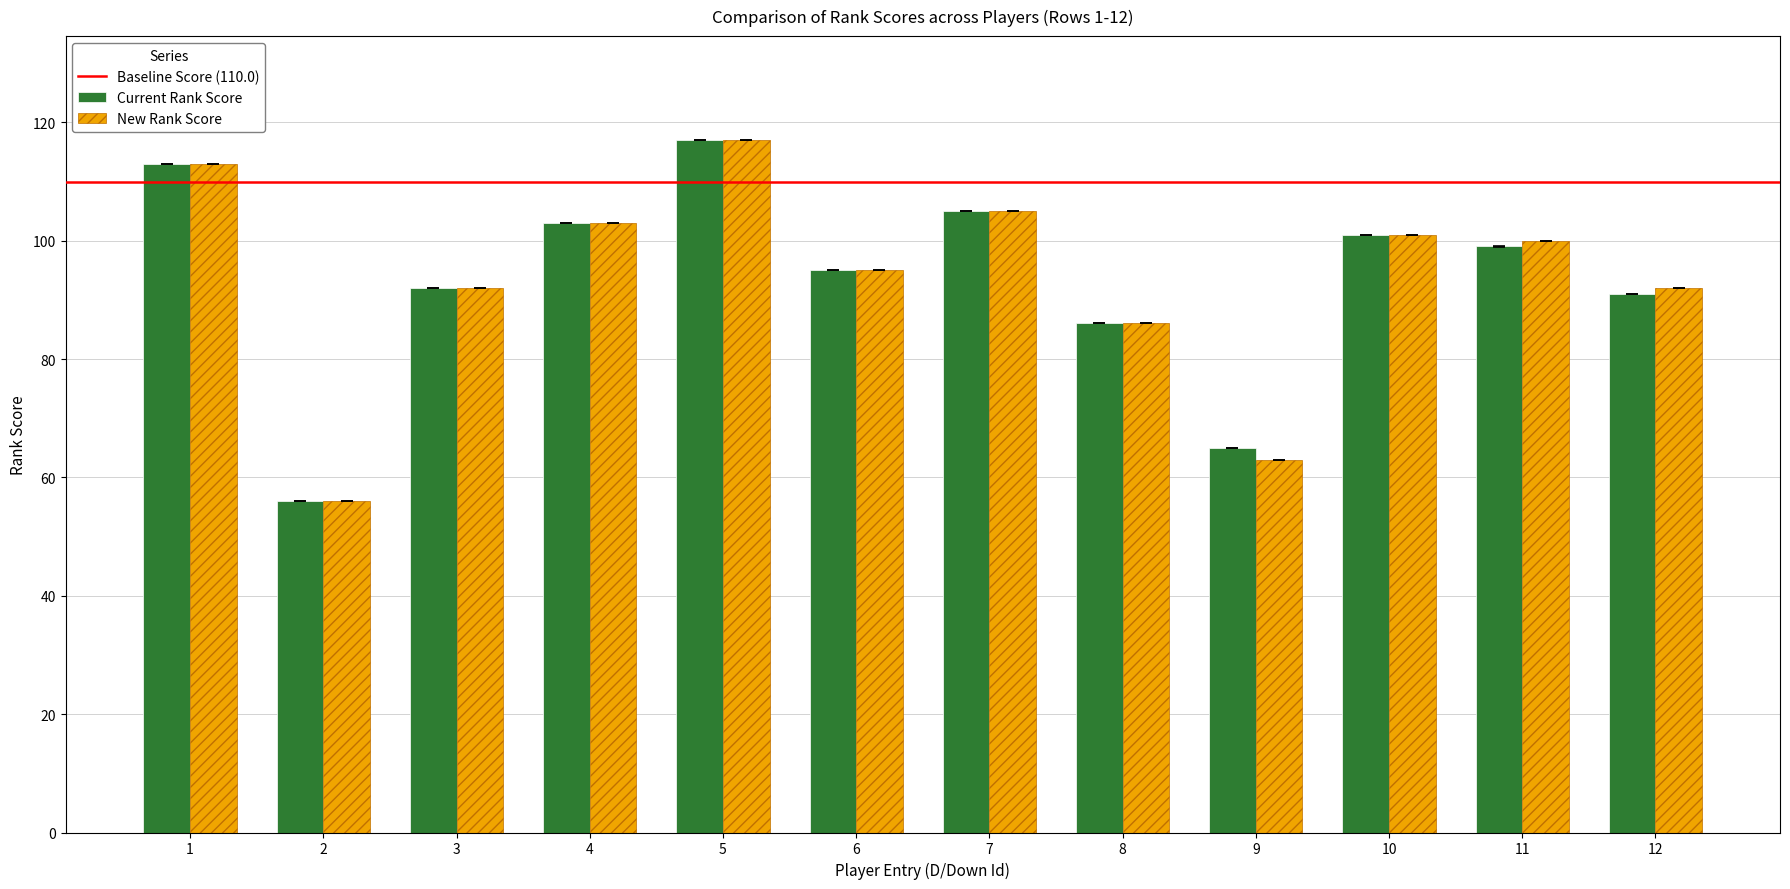

What is the difference between the New Rank Score values at 8 and 10?

15.0